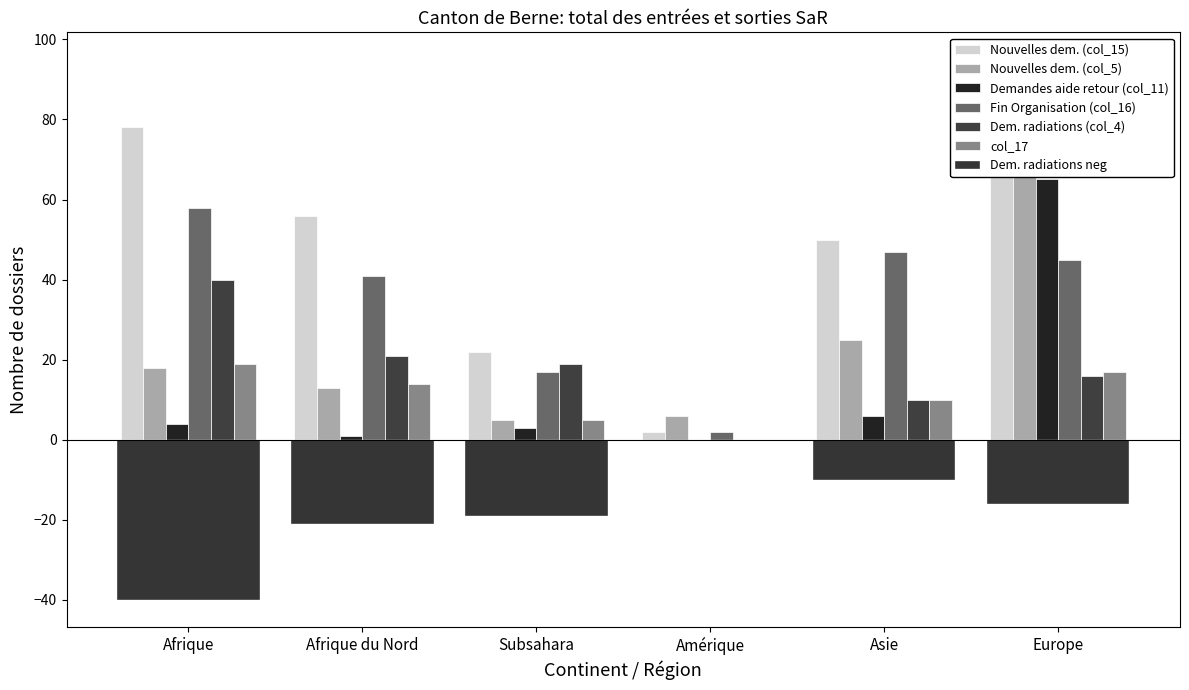

True or false: Nouvelles dem. (col_15) has a value of 1 at Amérique.

False